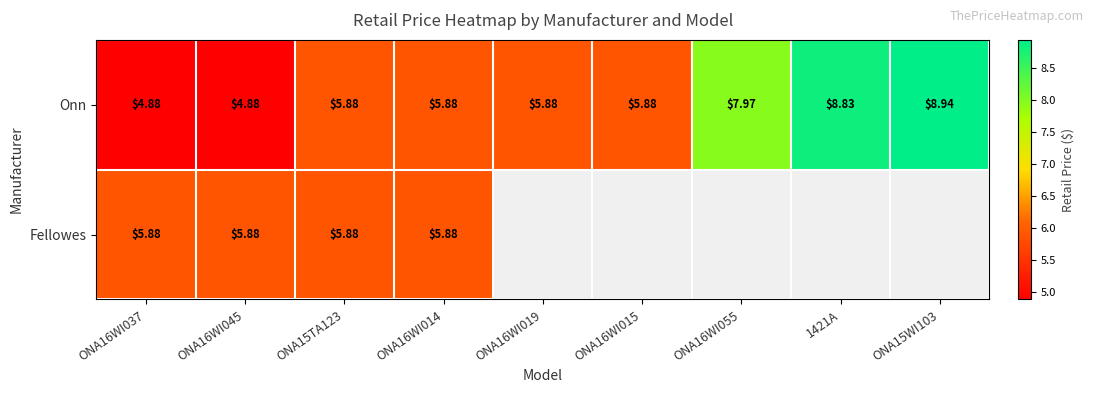

What is the difference between the maximum and minimum values in the Onn series?

4.1